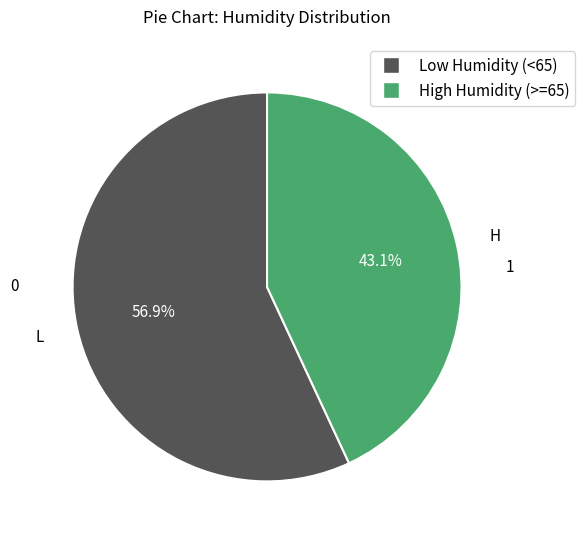

Does any single category account for the majority?

Yes